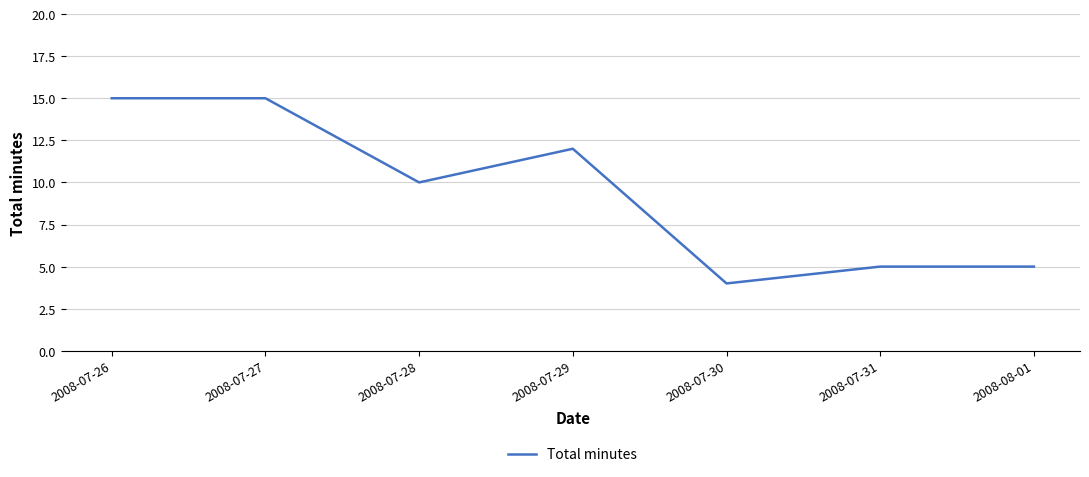

What position from the left is 2008-07-27?

2